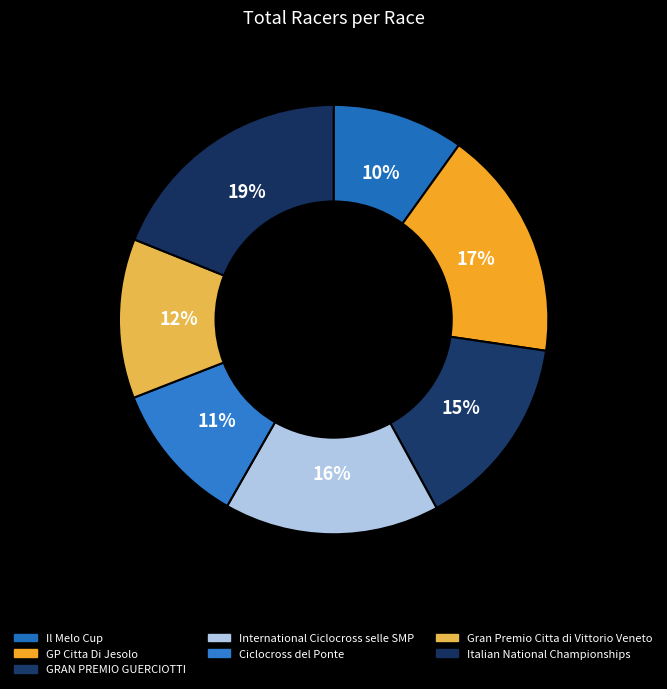

To the nearest percent, what percentage of the pie is Italian National Championships?

19%